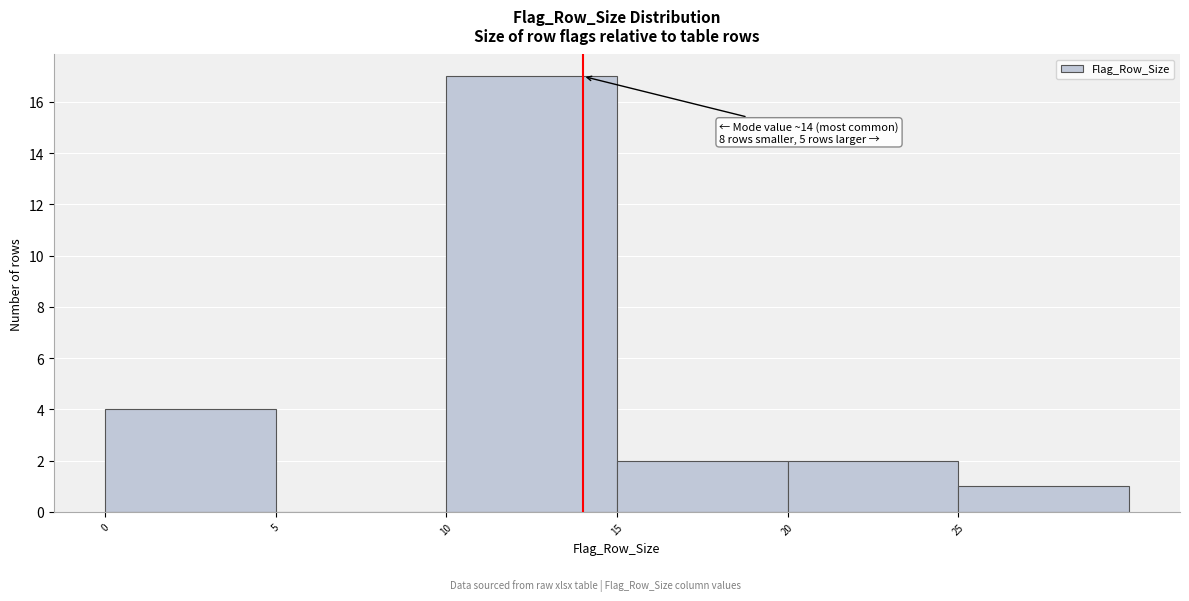

Which range on the x-axis has the tallest bar?

10 to 15